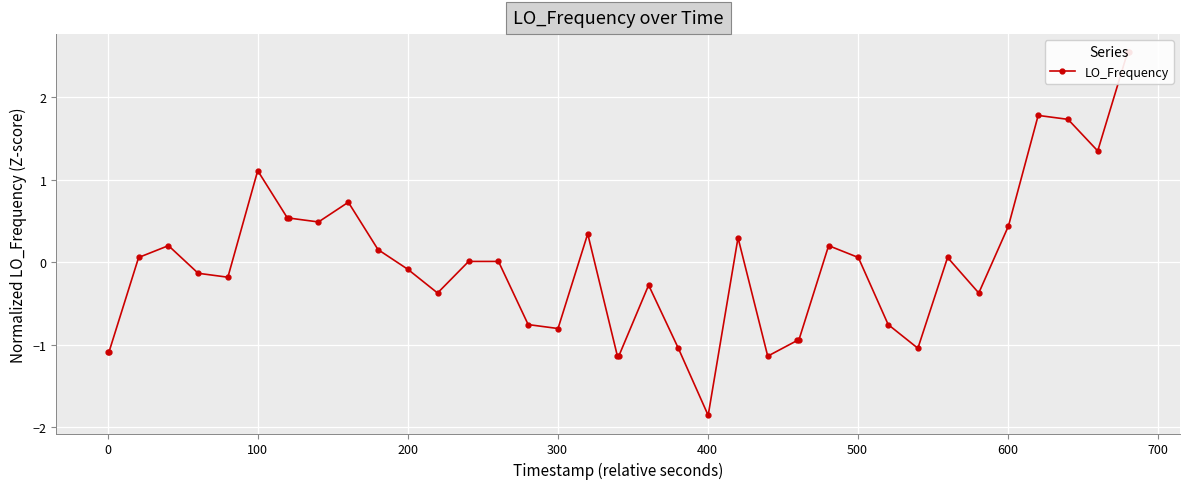

Reading left to right, what are all the values shown in this chart?

-1.1	-1.1	0.1	0.2	-0.1	-0.2	1.1	0.5	0.5	0.5	0.7	0.2	-0.1	-0.4	0.0	0.0	-0.8	-0.8	0.3	-1.1	-1.1	-0.3	-1.0	-1.9	0.3	-1.1	-0.9	-0.9	0.2	0.1	-0.8	-1.0	0.1	-0.4	0.4	1.8	1.7	1.4	2.5	2.5